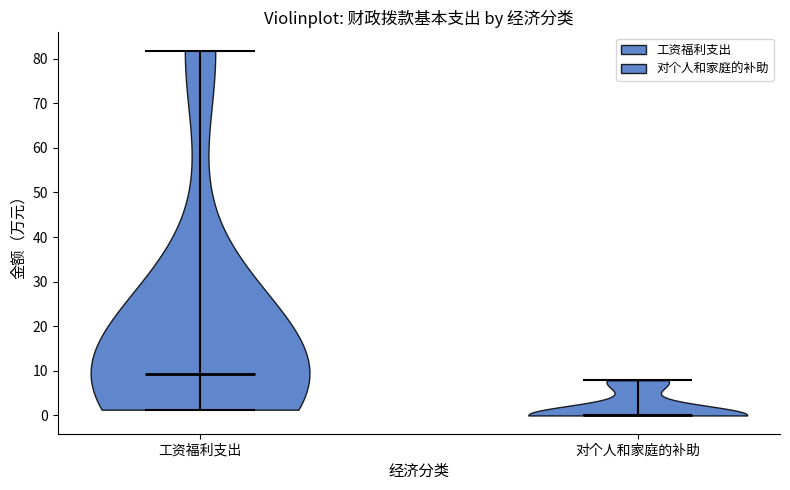

Which violin has the lowest median line?

对个人和家庭的补助